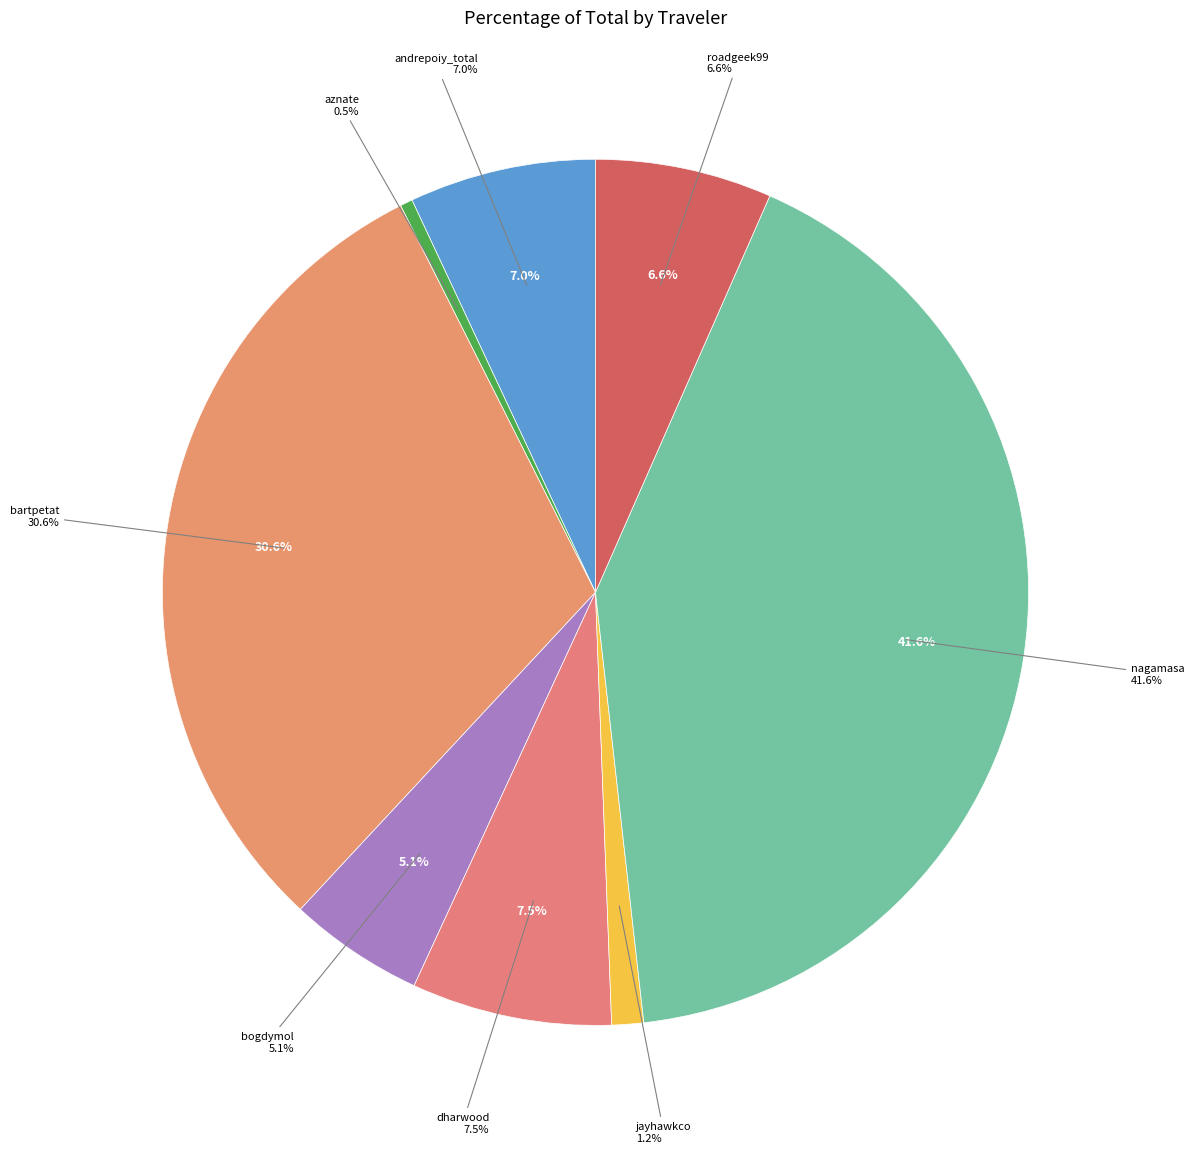

The andrepoiy_total slice represents 13% of the pie. True or false?

False